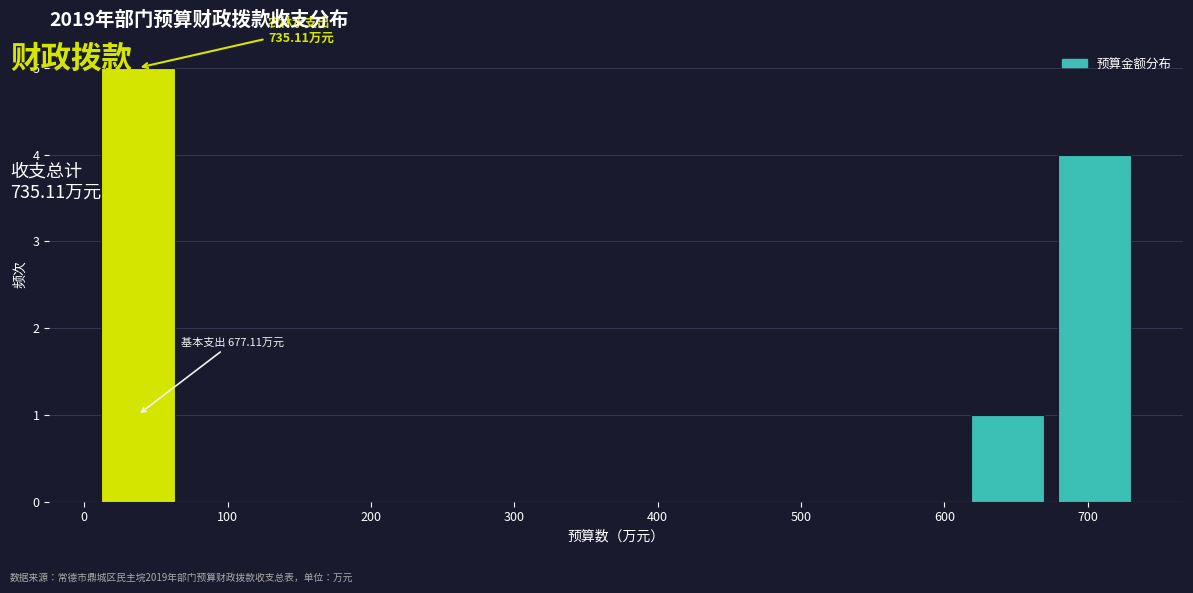

Over which range of the x-axis is the bar tallest?

10 to 70